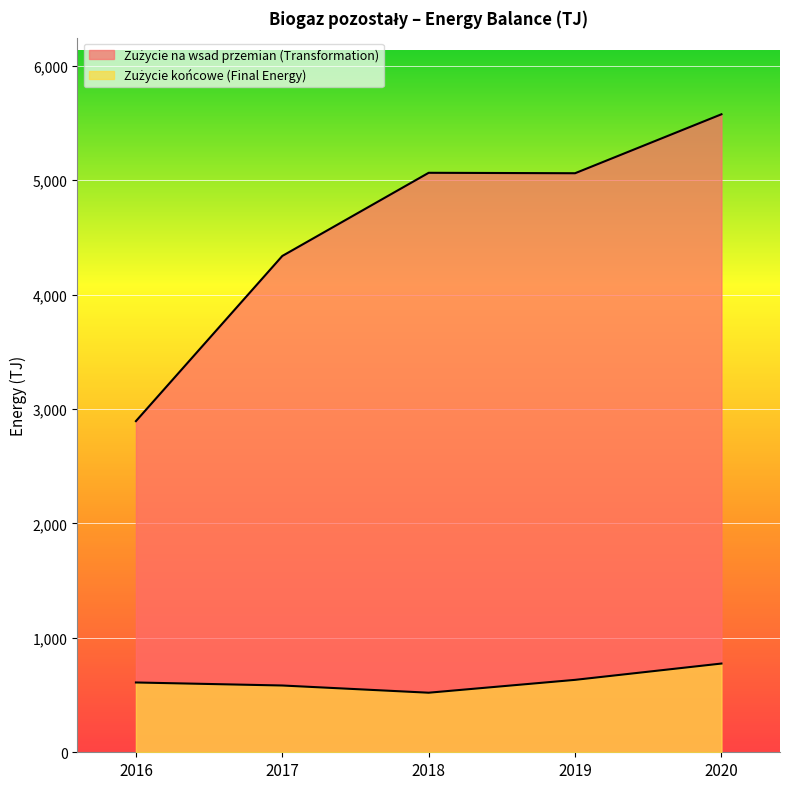

At how many categories does at least one series exceed 2431?

5